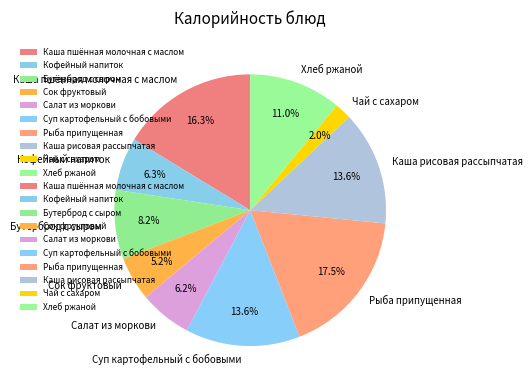

Which slice is the smallest?

Чай с сахаром